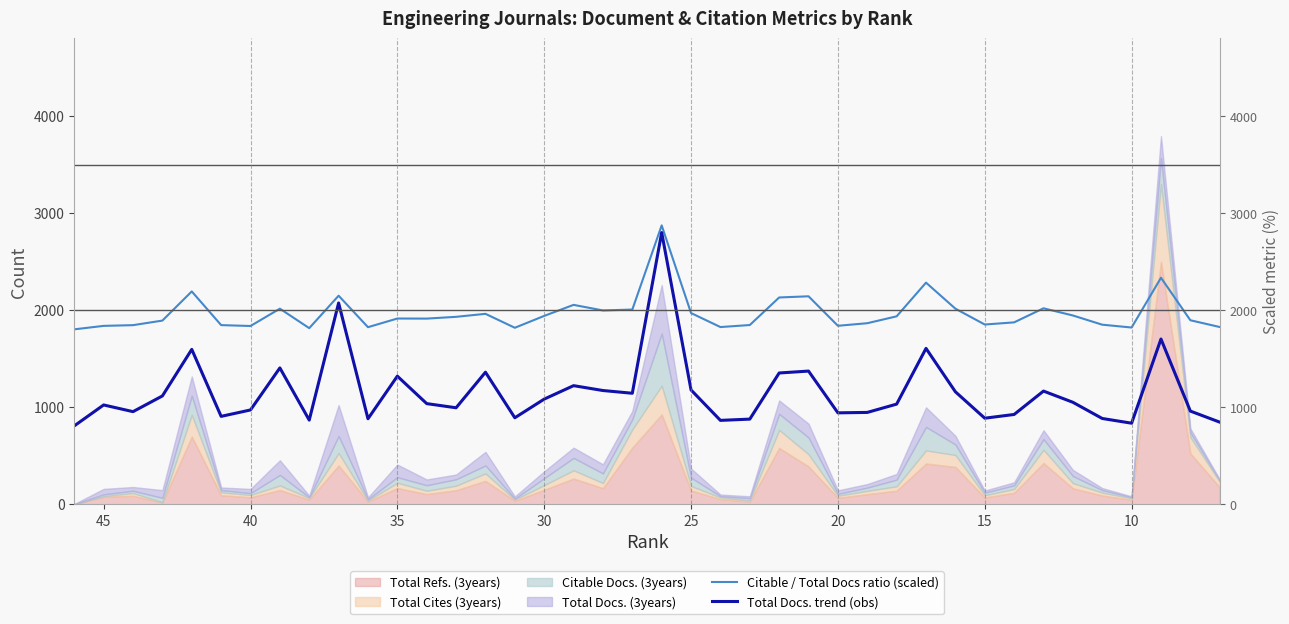

True or false: Total Docs. trend (obs) and Citable / Total Docs ratio (scaled) intersect in this chart.

False